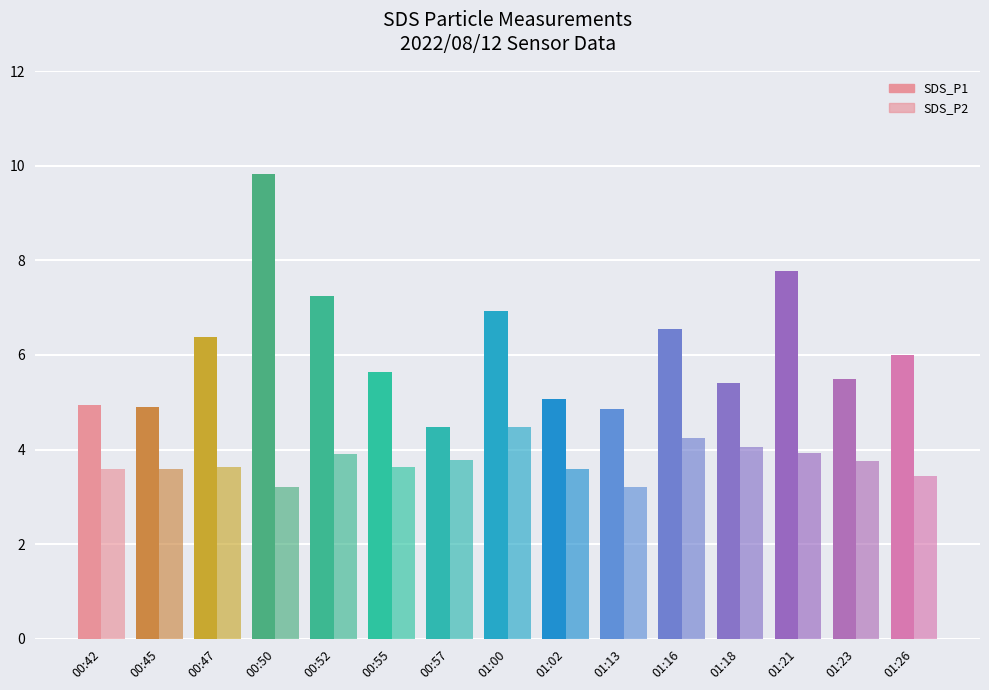

How many bars are there in total?

30